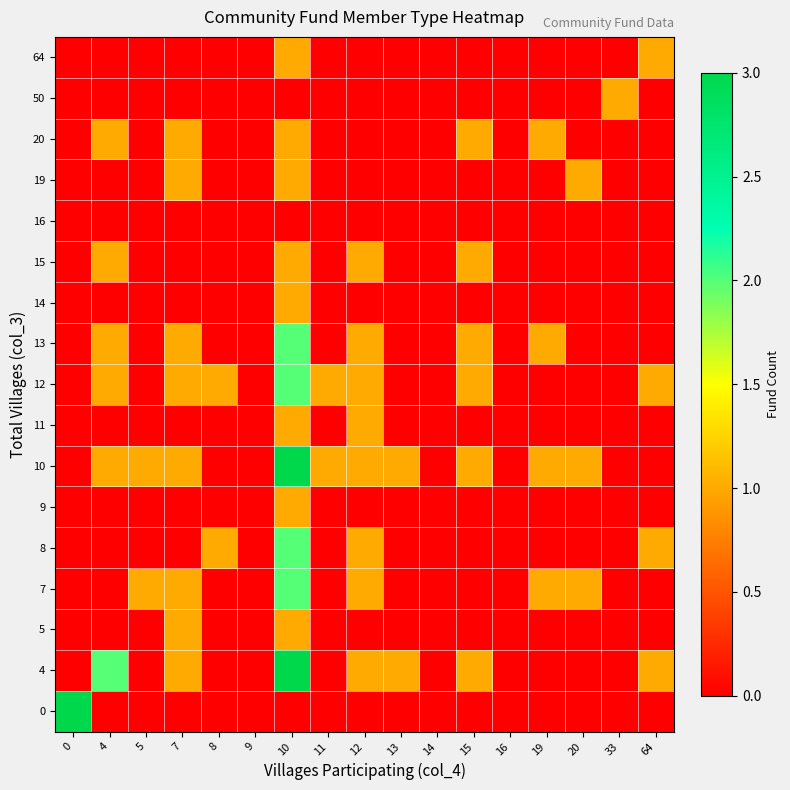

Reading left to right, what are all the values shown in this chart?

0: 0=3	4=0	5=0	7=0	8=0	9=0	10=0	11=0	12=0	13=0	14=0	15=0	16=0	19=0	20=0	33=0	64=0
4: 0=0	4=2	5=0	7=1	8=0	9=0	10=3	11=0	12=1	13=1	14=0	15=1	16=0	19=0	20=0	33=0	64=1
5: 0=0	4=0	5=0	7=1	8=0	9=0	10=1	11=0	12=0	13=0	14=0	15=0	16=0	19=0	20=0	33=0	64=0
7: 0=0	4=0	5=1	7=1	8=0	9=0	10=2	11=0	12=1	13=0	14=0	15=0	16=0	19=1	20=1	33=0	64=0
8: 0=0	4=0	5=0	7=0	8=1	9=0	10=2	11=0	12=1	13=0	14=0	15=0	16=0	19=0	20=0	33=0	64=1
9: 0=0	4=0	5=0	7=0	8=0	9=0	10=1	11=0	12=0	13=0	14=0	15=0	16=0	19=0	20=0	33=0	64=0
10: 0=0	4=1	5=1	7=1	8=0	9=0	10=3	11=1	12=1	13=1	14=0	15=1	16=0	19=1	20=1	33=0	64=0
11: 0=0	4=0	5=0	7=0	8=0	9=0	10=1	11=0	12=1	13=0	14=0	15=0	16=0	19=0	20=0	33=0	64=0
12: 0=0	4=1	5=0	7=1	8=1	9=0	10=2	11=1	12=1	13=0	14=0	15=1	16=0	19=0	20=0	33=0	64=1
13: 0=0	4=1	5=0	7=1	8=0	9=0	10=2	11=0	12=1	13=0	14=0	15=1	16=0	19=1	20=0	33=0	64=0
14: 0=0	4=0	5=0	7=0	8=0	9=0	10=1	11=0	12=0	13=0	14=0	15=0	16=0	19=0	20=0	33=0	64=0
15: 0=0	4=1	5=0	7=0	8=0	9=0	10=1	11=0	12=1	13=0	14=0	15=1	16=0	19=0	20=0	33=0	64=0
16: 0=0	4=0	5=0	7=0	8=0	9=0	10=0	11=0	12=0	13=0	14=0	15=0	16=0	19=0	20=0	33=0	64=0
19: 0=0	4=0	5=0	7=1	8=0	9=0	10=1	11=0	12=0	13=0	14=0	15=0	16=0	19=0	20=1	33=0	64=0
20: 0=0	4=1	5=0	7=1	8=0	9=0	10=1	11=0	12=0	13=0	14=0	15=1	16=0	19=1	20=0	33=0	64=0
50: 0=0	4=0	5=0	7=0	8=0	9=0	10=0	11=0	12=0	13=0	14=0	15=0	16=0	19=0	20=0	33=1	64=0
64: 0=0	4=0	5=0	7=0	8=0	9=0	10=1	11=0	12=0	13=0	14=0	15=0	16=0	19=0	20=0	33=0	64=1